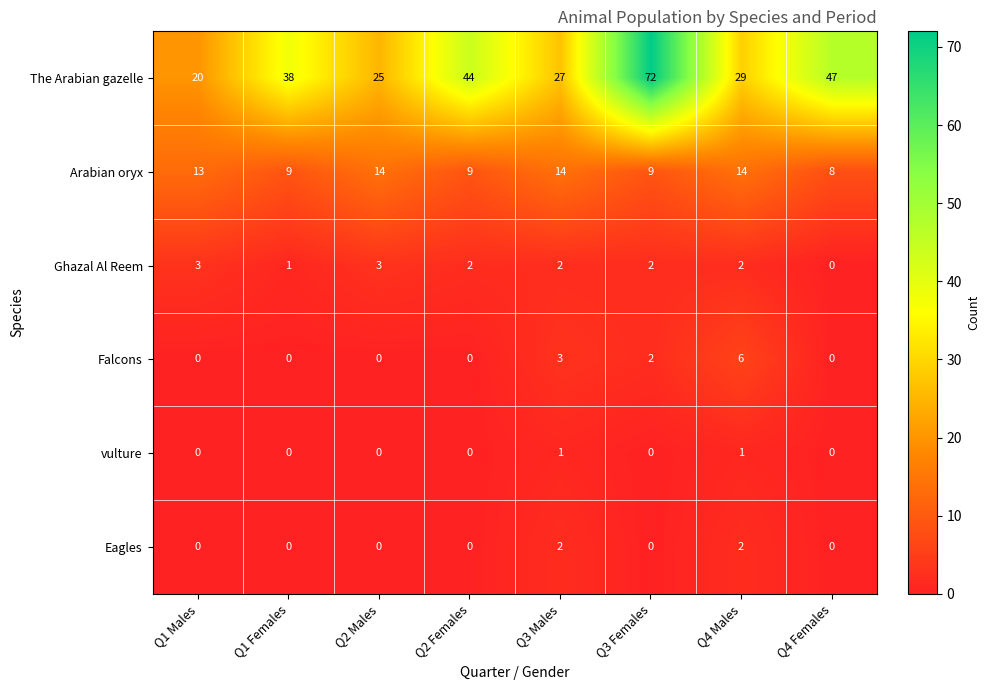

What is the average value of the Arabian oryx series?

11